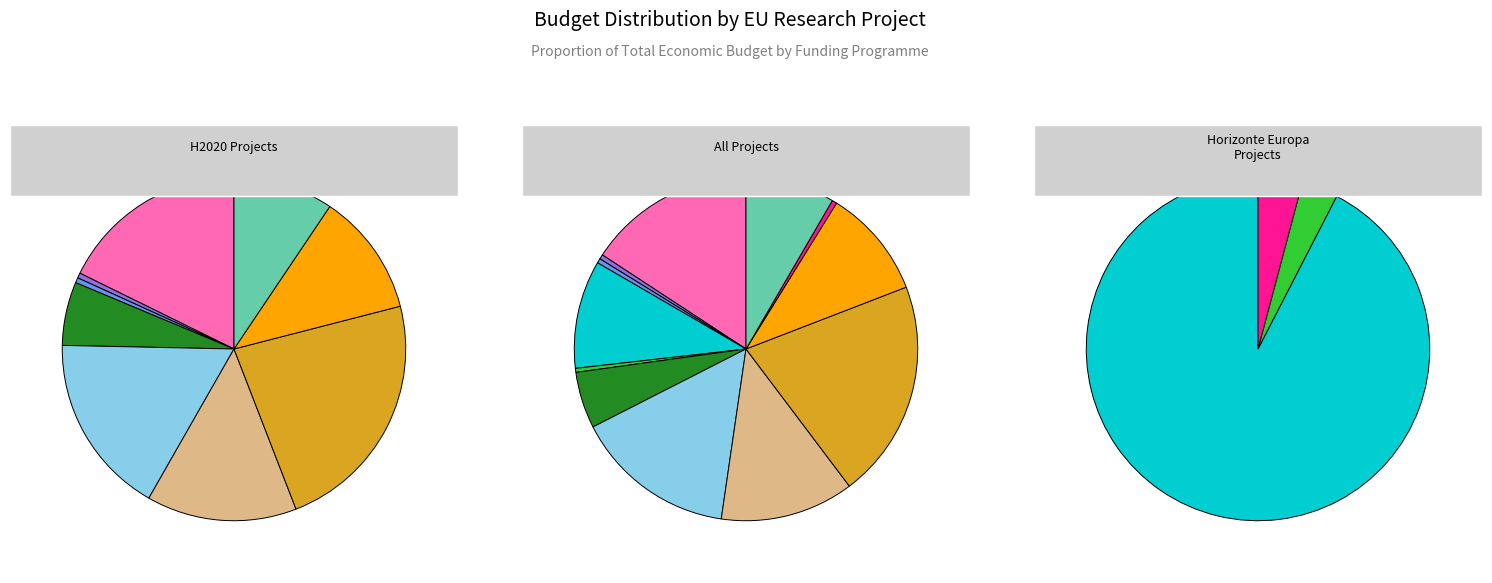

Rank the categories by value from lowest to highest.

NanoCroptective, RESOURCE, CLIM4CROP, ZUMBBA, PROTECT, VIROPLANT, ESM, Organic-PLUS, PIGWEB, PALE-Blu, WaterWorks2015, SMART PROTEIN